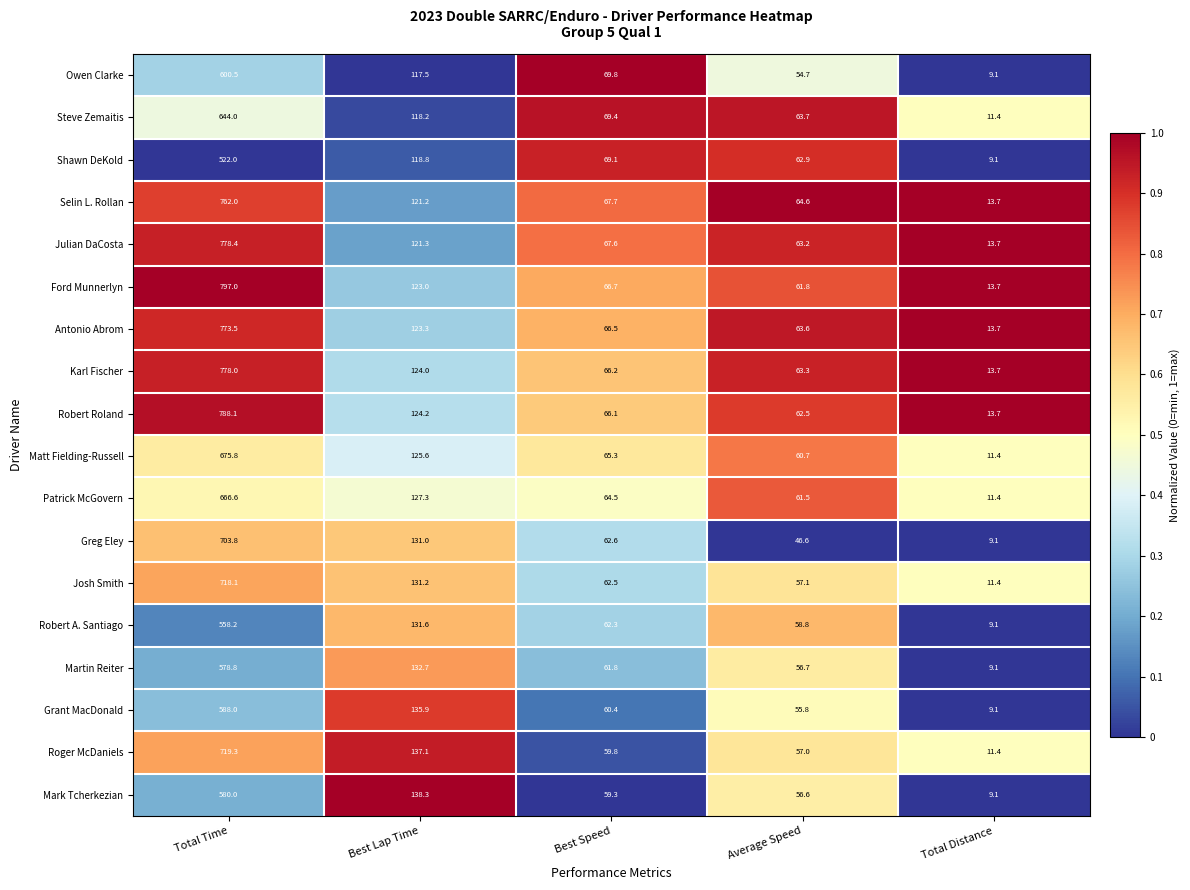

What is the difference between the highest and lowest values at Best Lap Time?

20.8